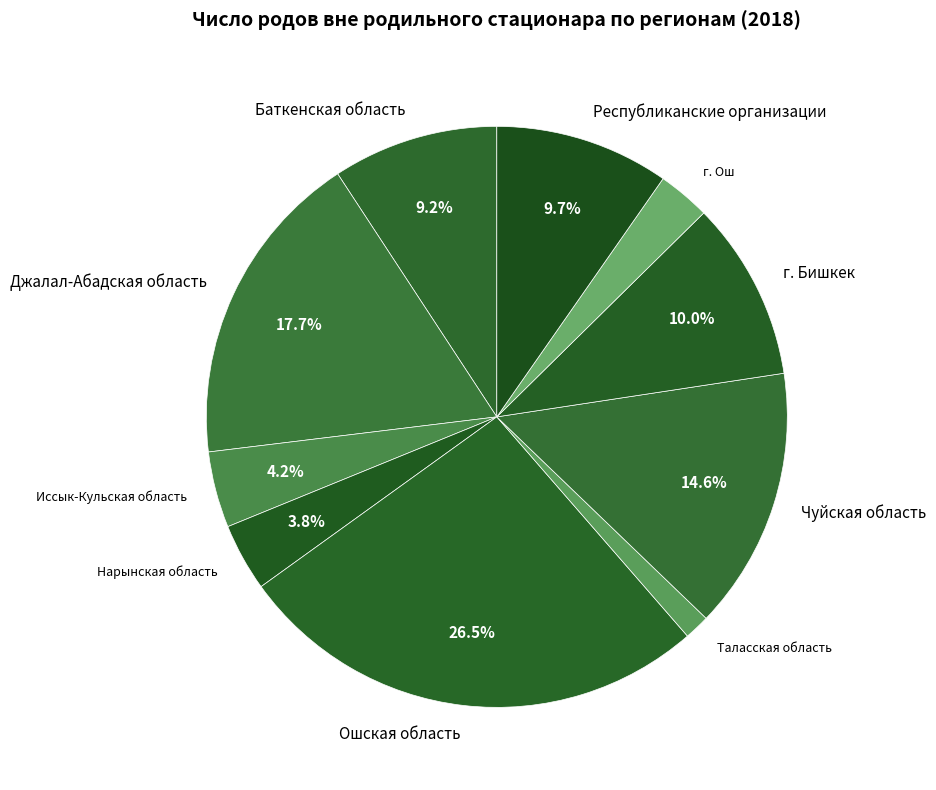

Is г. Бишкек the majority of the pie?

No